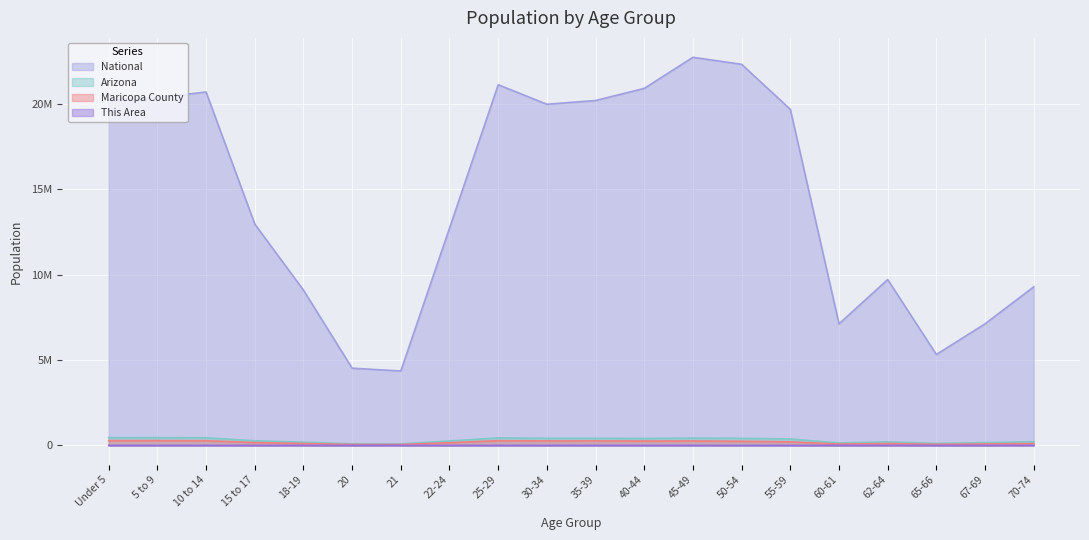

Does the chart display data point markers on the line(s)?

No